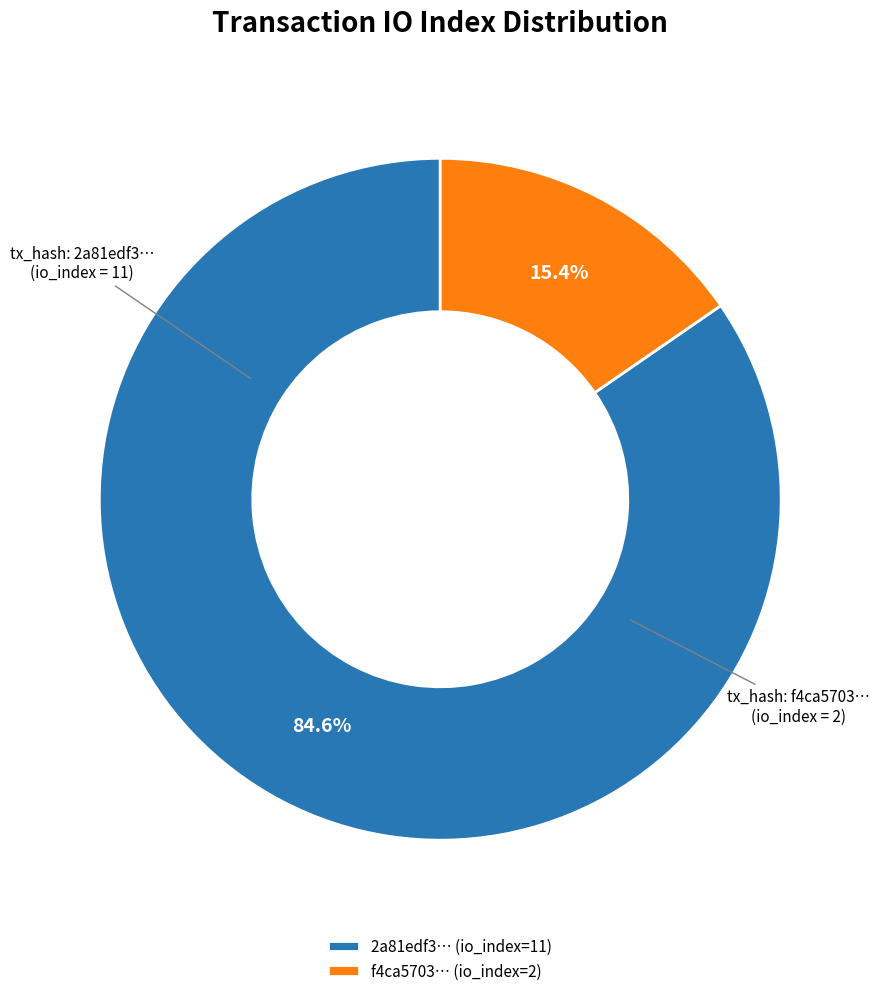

Does f4ca5703… (io_index=2) account for over 50% of the chart?

No